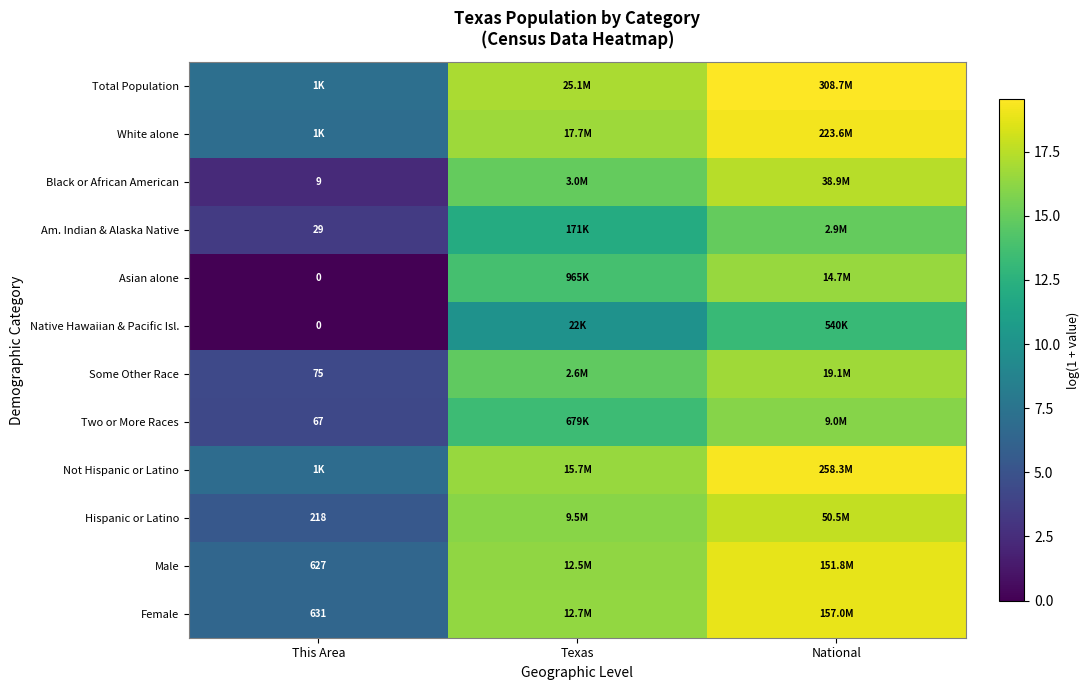

Rank the series at National from lowest to highest value.

Native Hawaiian & Pacific Isl., Am. Indian & Alaska Native, Two or More Races, Asian alone, Some Other Race, Black or African American, Hispanic or Latino, Male, Female, White alone, Not Hispanic or Latino, Total Population